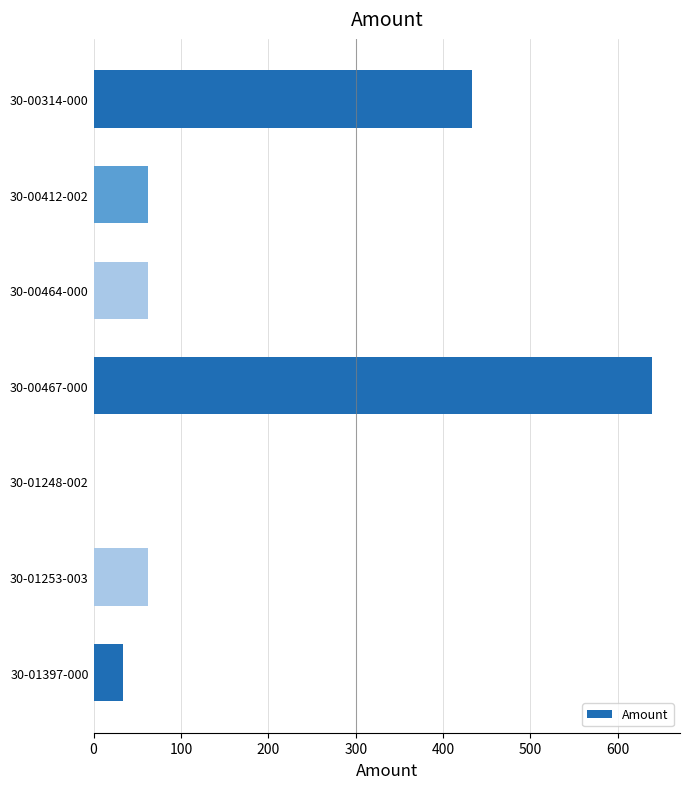

What is the sum of the values at 30-00314-000 and 30-00467-000?

1072.3